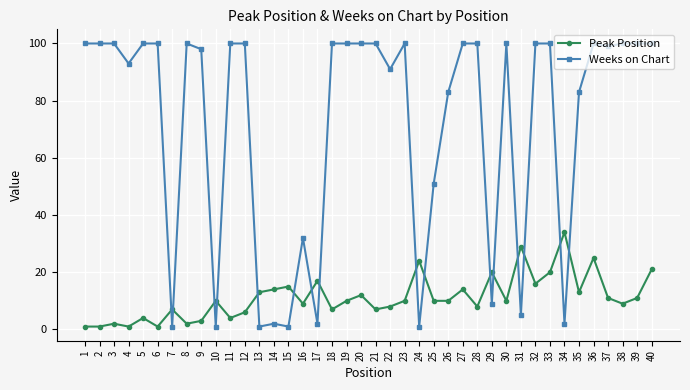

Reading left to right, what are all the values shown in this chart?

Peak Position: 1=1	2=1	3=2	4=1	5=4	6=1	7=7	8=2	9=3	10=10	11=4	12=6	13=13	14=14	15=15	16=9	17=17	18=7	19=10	20=12	21=7	22=8	23=10	24=24	25=10	26=10	27=14	28=8	29=20	30=10	31=29	32=16	33=20	34=34	35=13	36=25	37=11	38=9	39=11	40=21
Weeks on Chart: 1=100	2=100	3=100	4=93	5=100	6=100	7=1	8=100	9=98	10=1	11=100	12=100	13=1	14=2	15=1	16=32	17=2	18=100	19=100	20=100	21=100	22=91	23=100	24=1	25=51	26=83	27=100	28=100	29=9	30=100	31=5	32=100	33=100	34=2	35=83	36=100	37=99	38=100	39=100	40=100